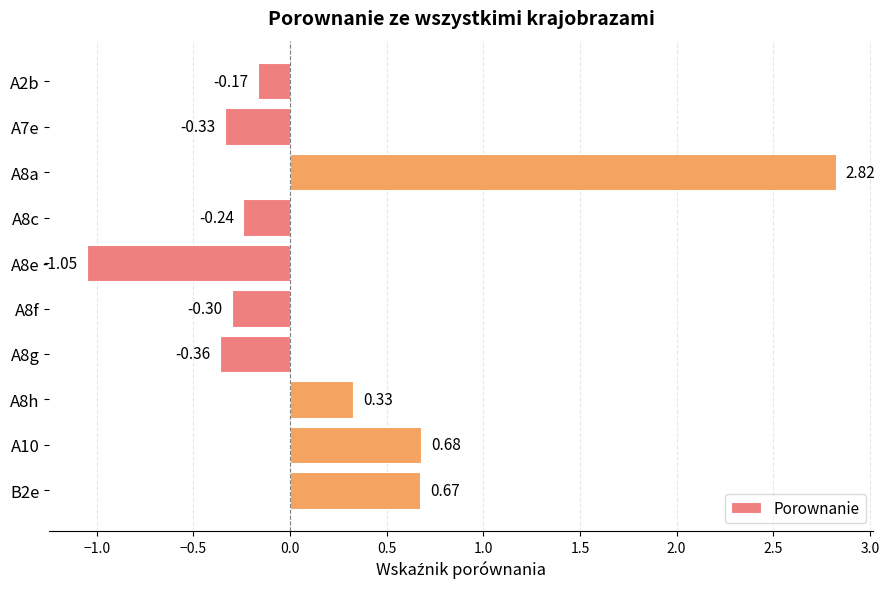

What is the difference between the maximum and minimum values?

3.9